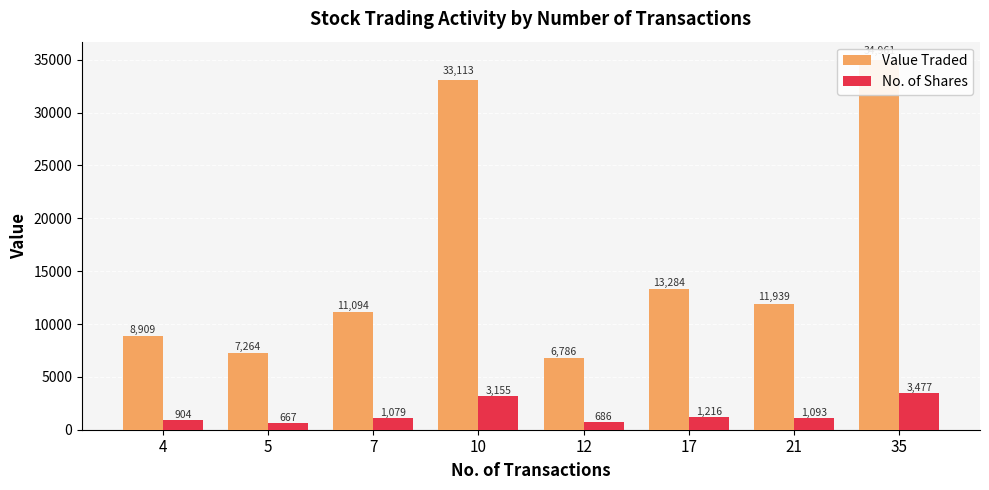

Reading left to right, transcribe all the data shown in this chart.

Value Traded: 4=8909	5=7264	7=11094	10=33113	12=6786	17=13284	21=11939	35=34961
No. of Shares: 4=904	5=667	7=1079	10=3155	12=686	17=1216	21=1093	35=3477